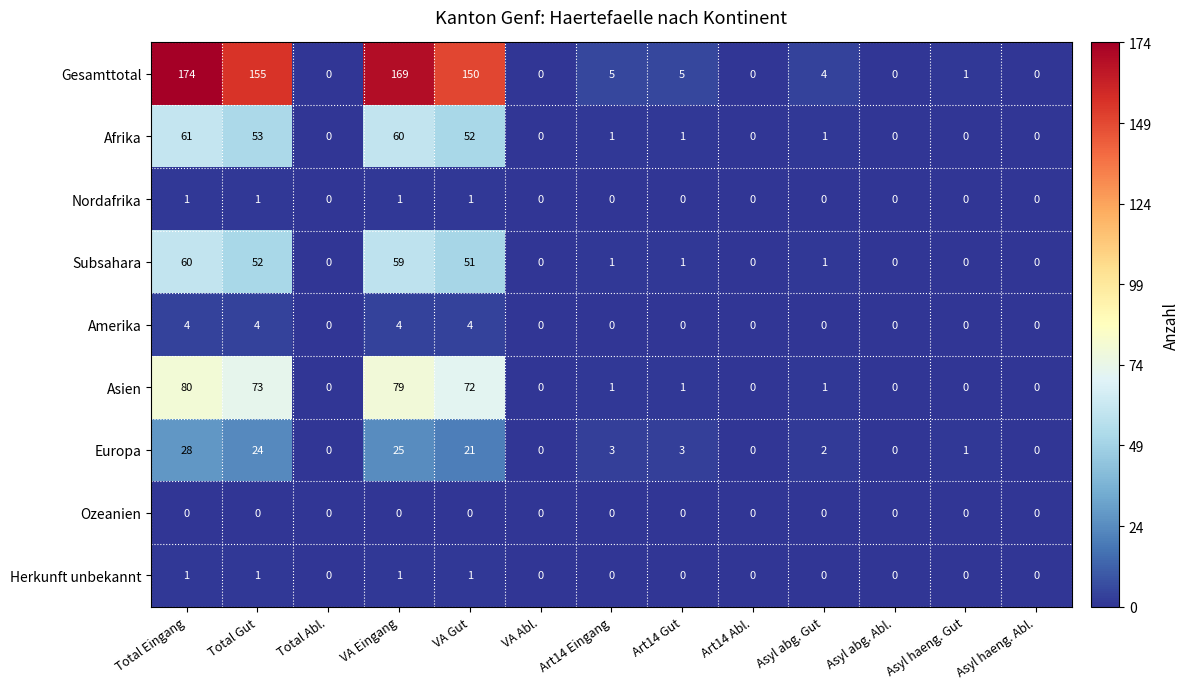

At which category is the sum across all series the highest?

Total Eingang